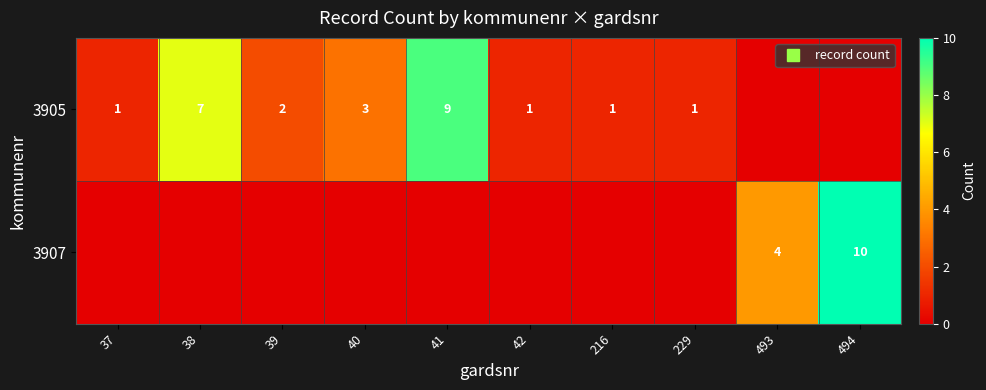

What is the total value across all series at 38?

7